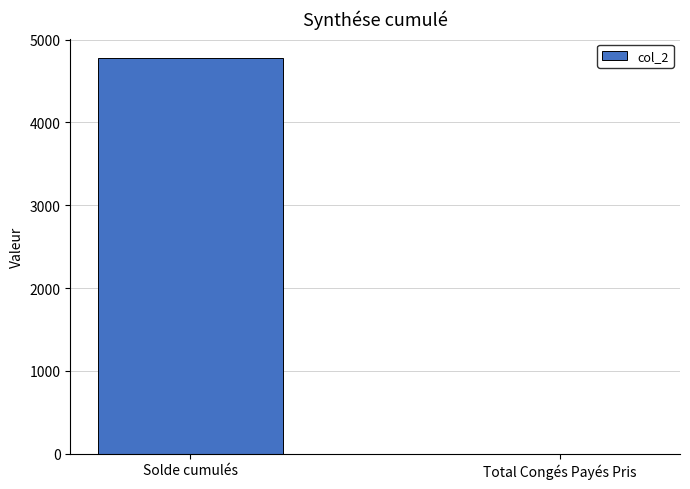

What is the difference between the values at Solde cumulés and Total Congés Payés Pris?

4773.2